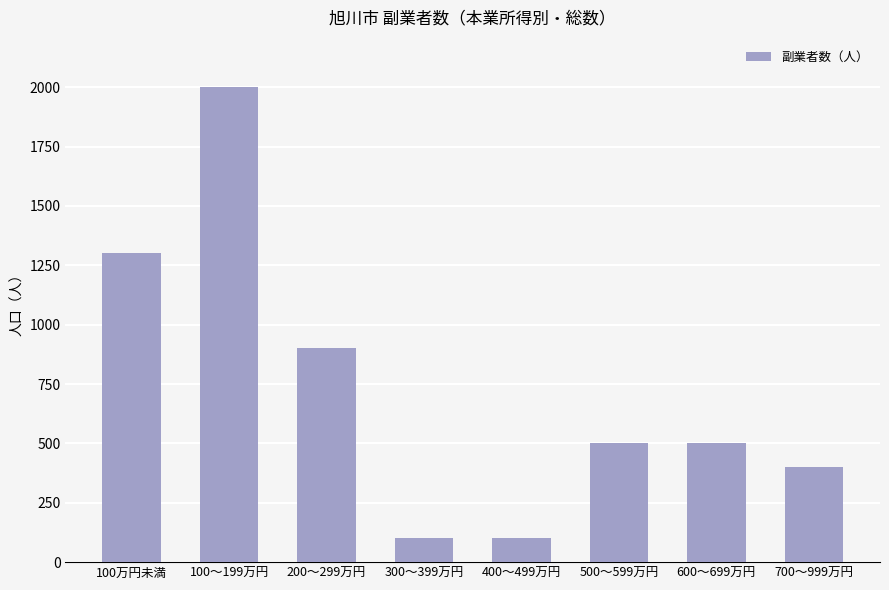

Between 100～199万円 and 400～499万円, which is larger?

100～199万円